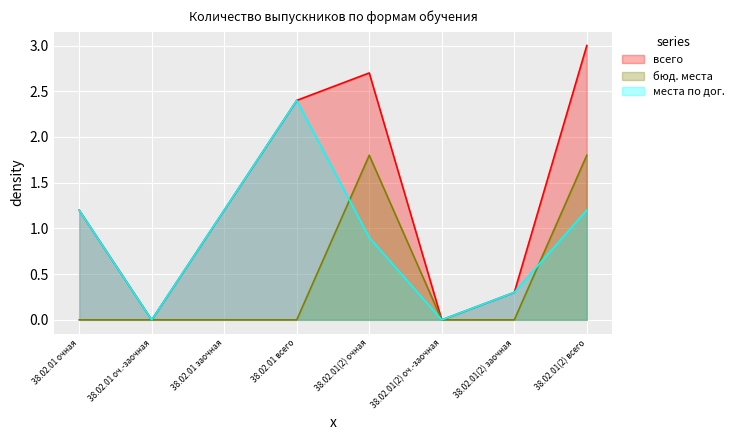

How many lines are shown in the chart?

3